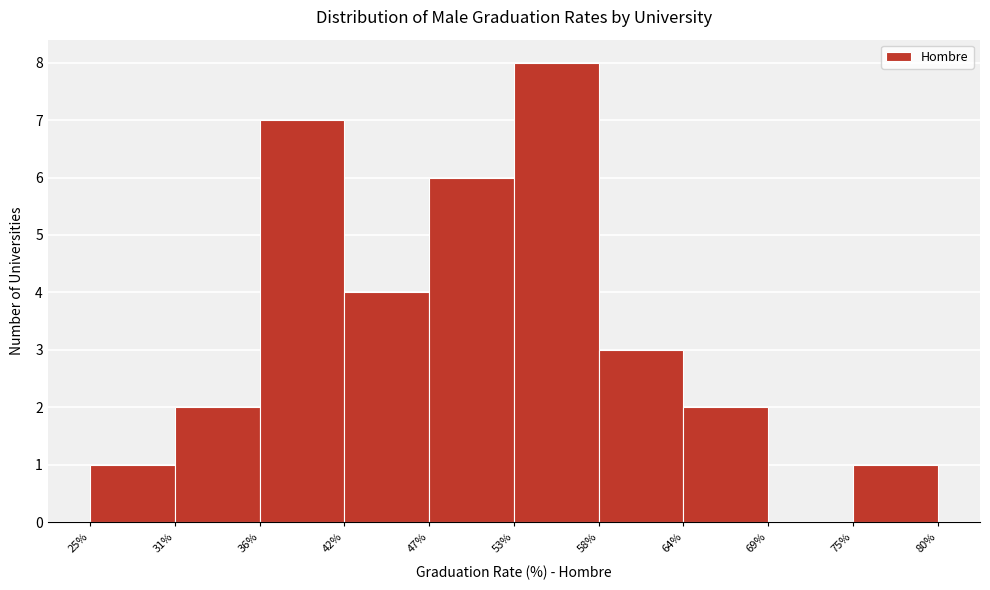

Which range on the x-axis has the tallest bar?

53% to 58%